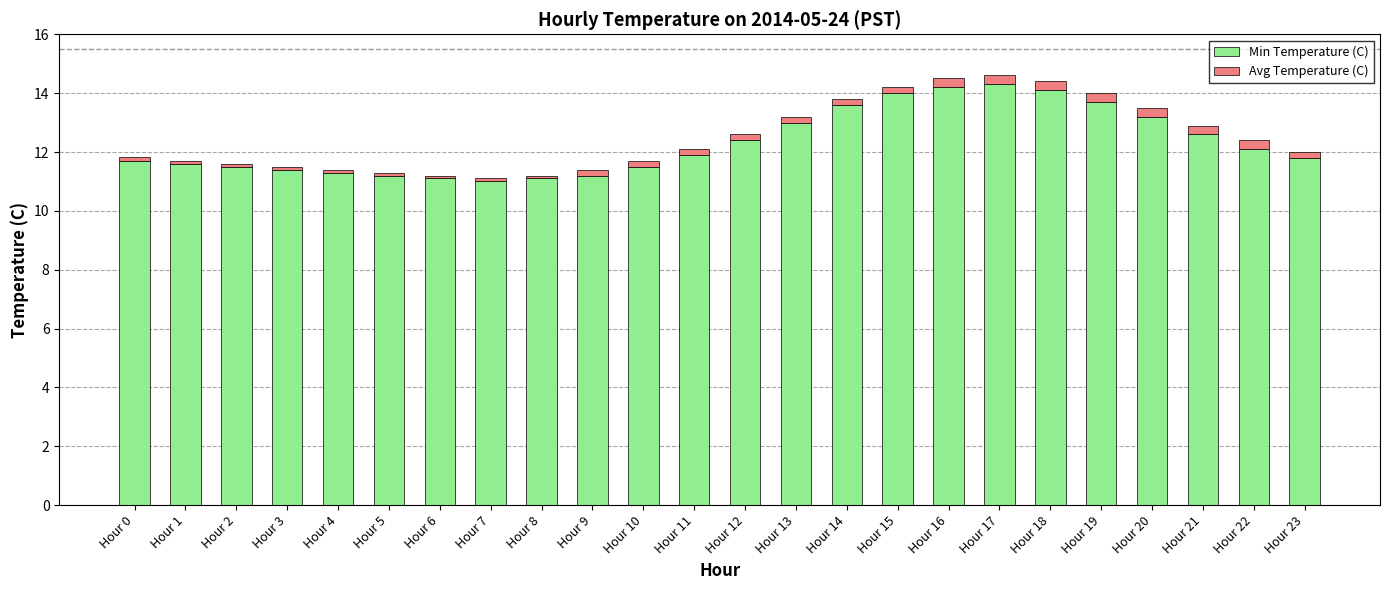

Does the chart contain stacked bars?

Yes